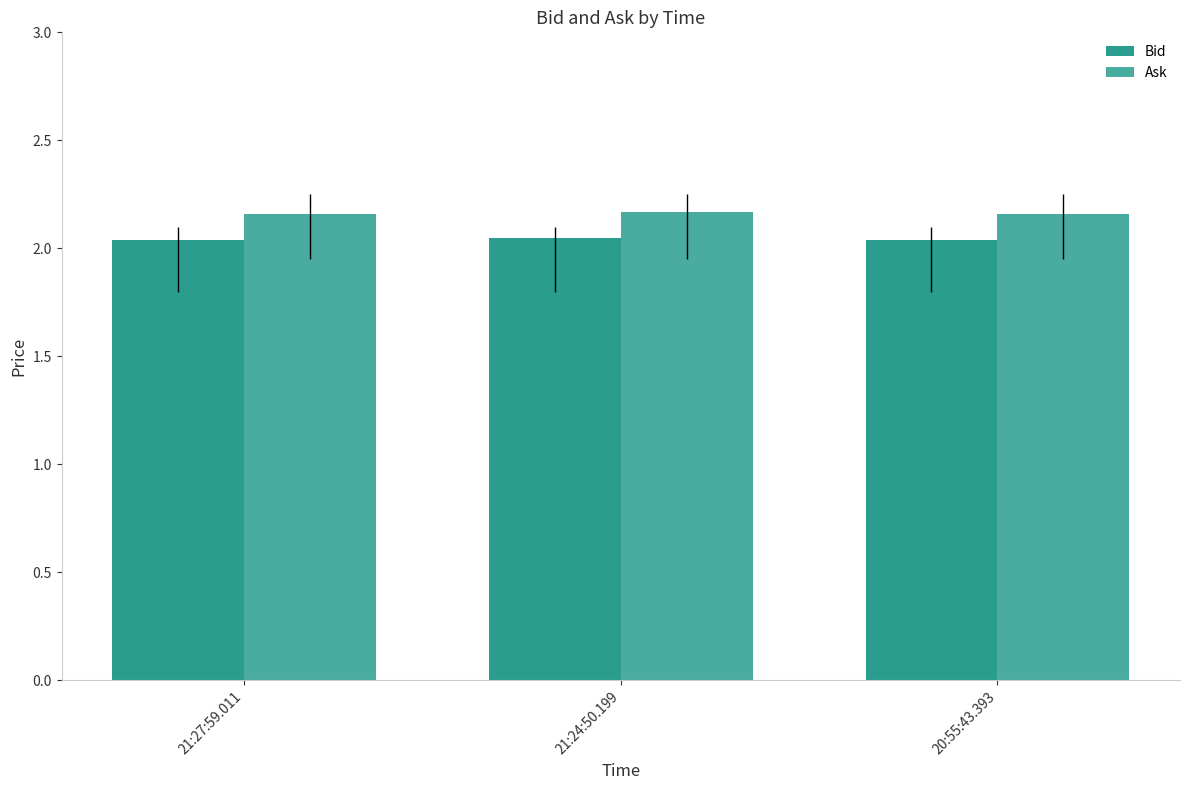

How many bars are there in total?

6